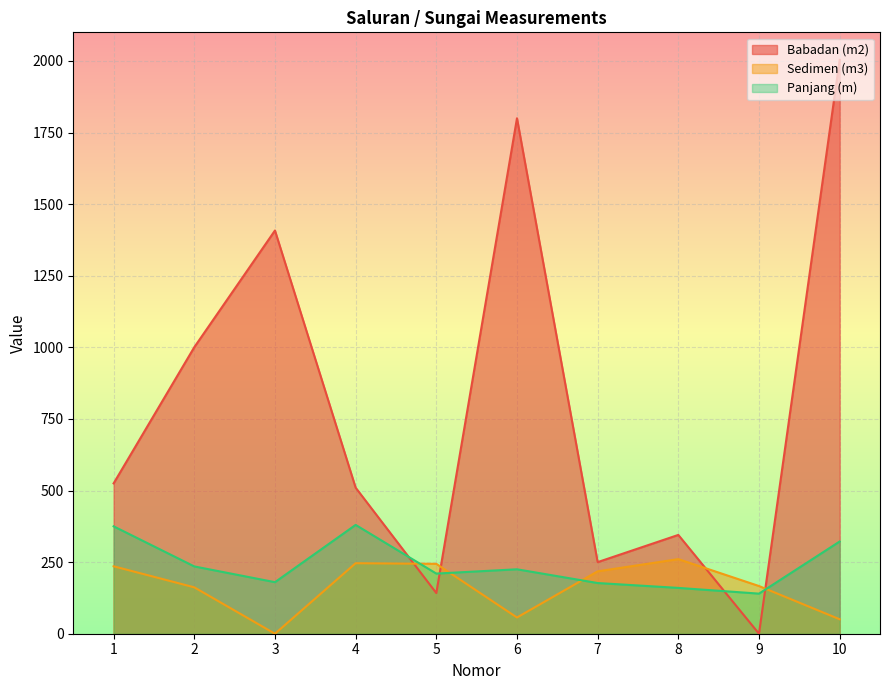

At which category does Sedimen (m3) reach its first local valley?

3